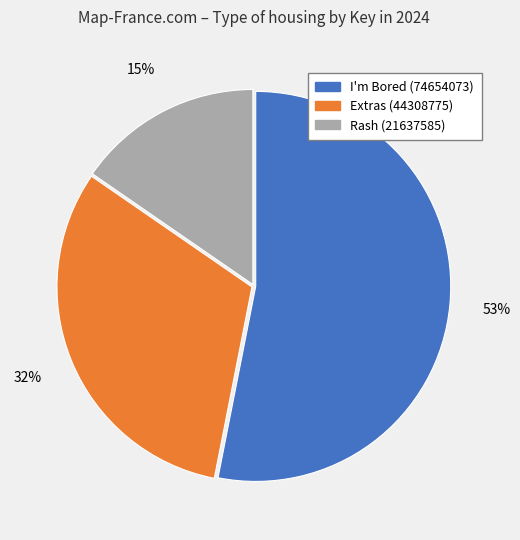

Is it true that Extras (44308775) is 32% of the pie?

True